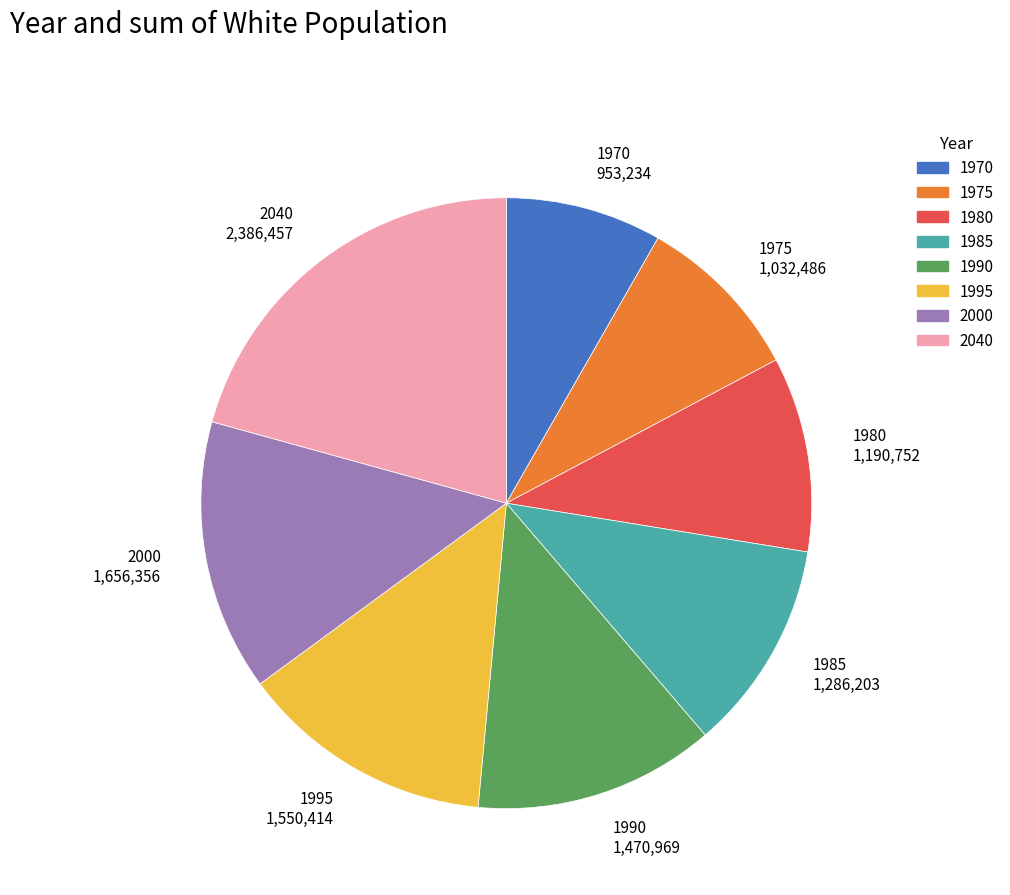

Does 1980 represent more than half of the total?

No